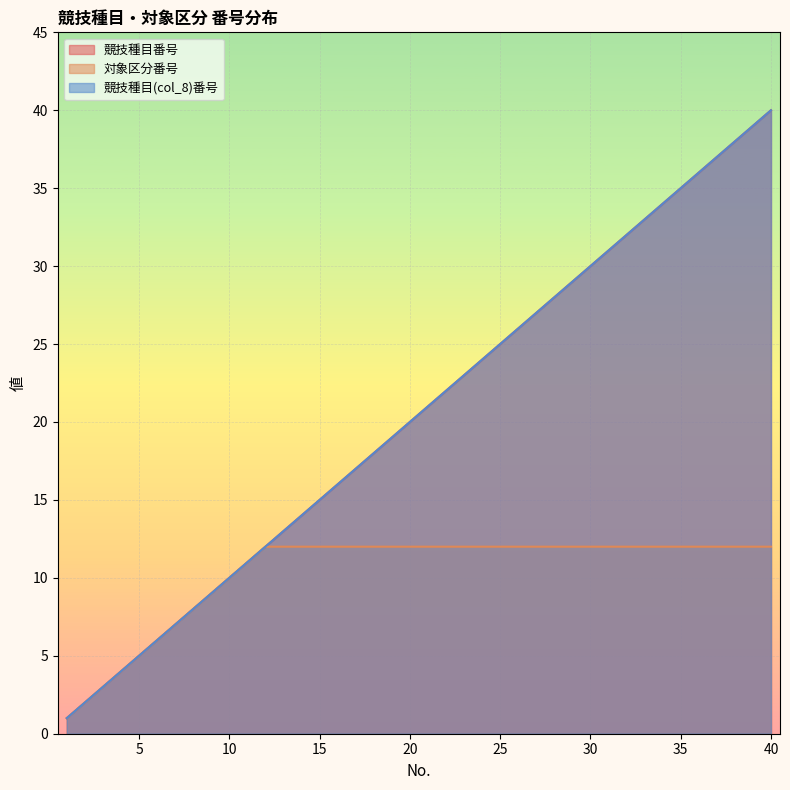

At which category is the sum across all series the highest?

40